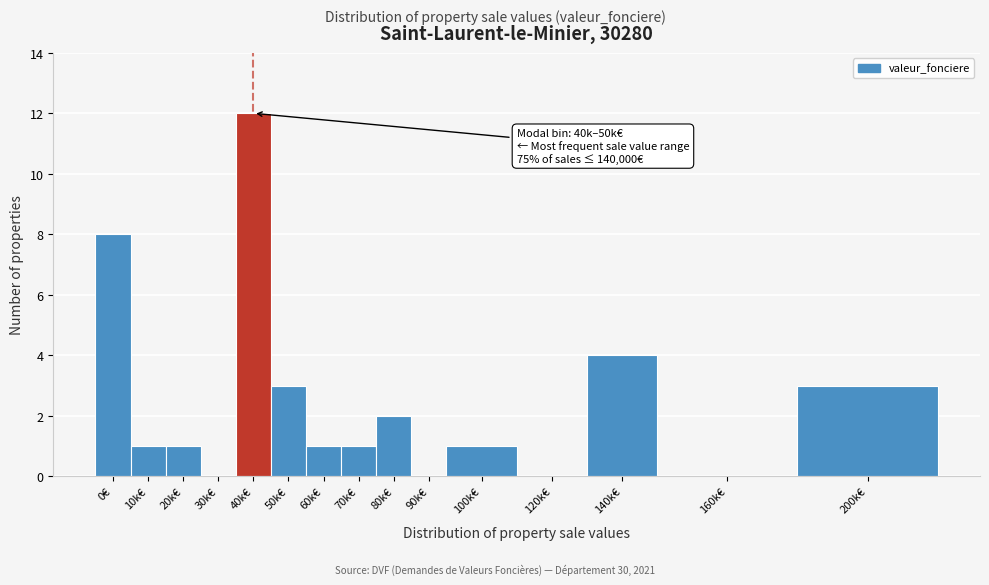

Reading right to left, extract all data points from this chart.

200k€=3	160k€=0	140k€=4	120k€=0	100k€=1	90k€=0	80k€=2	70k€=1	60k€=1	50k€=3	40k€=12	30k€=0	20k€=1	10k€=1	0€=8